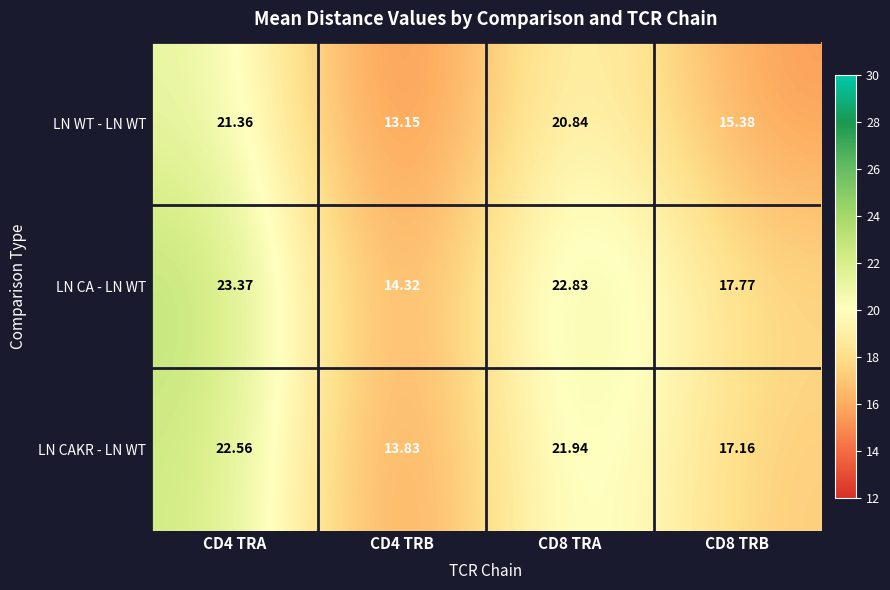

List the series in order of their overall mean, highest first.

LN CA - LN WT, LN CAKR - LN WT, LN WT - LN WT